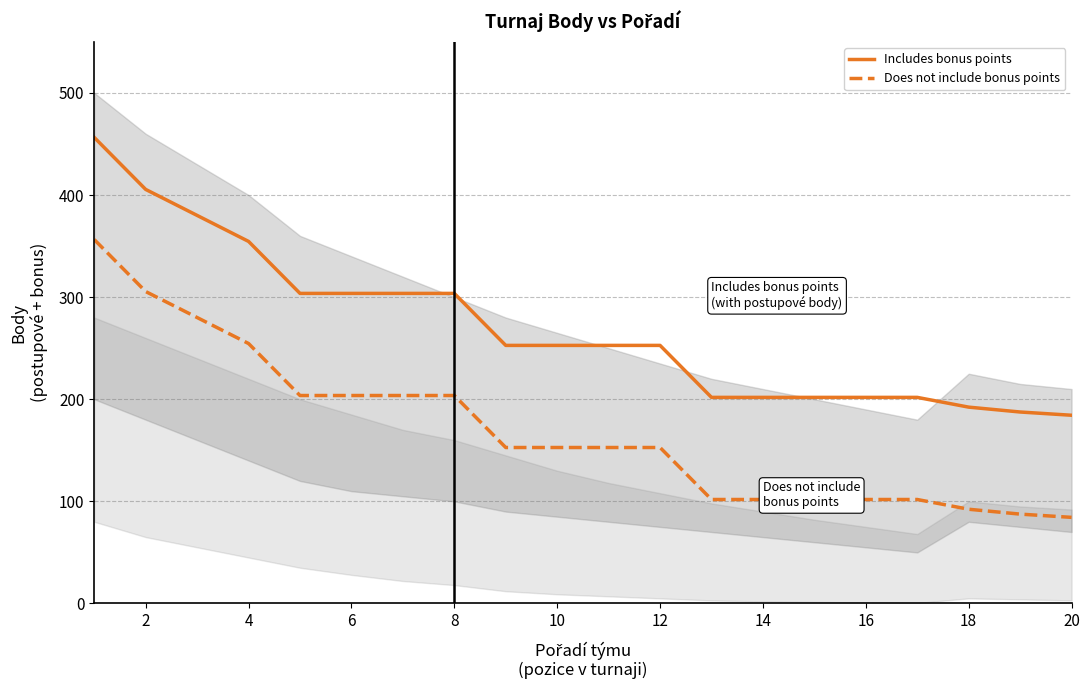

True or false: Does not include bonus points has more than 1 interior local peaks.

False